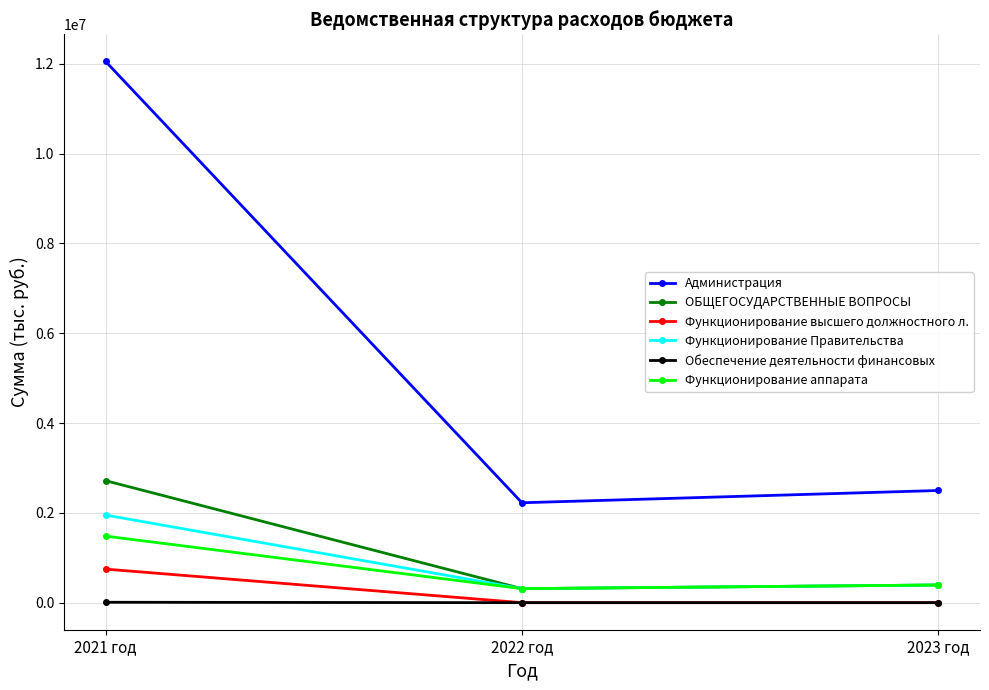

Between 2022 год and 2023 год, which series saw the biggest shift?

Администрация